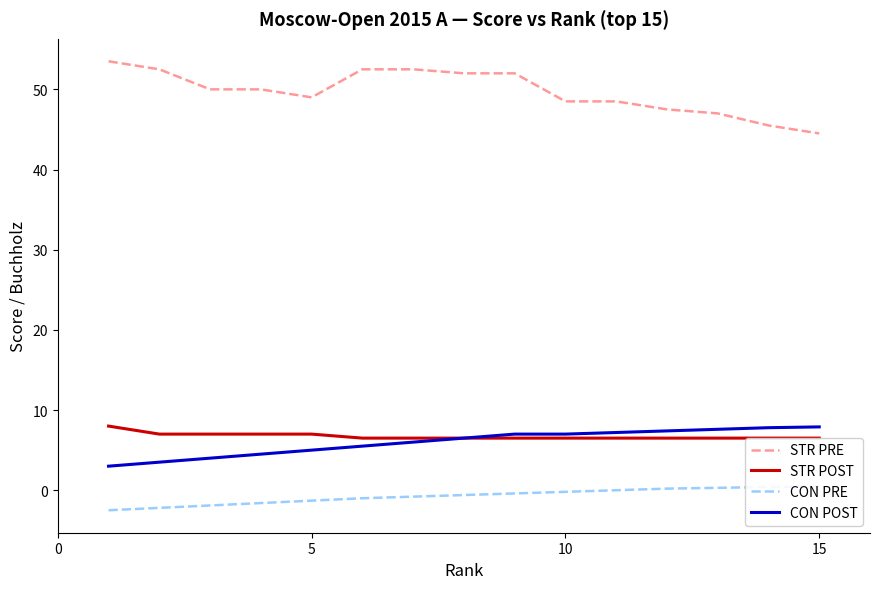

What is the difference between the highest and lowest values at 10?

51.9